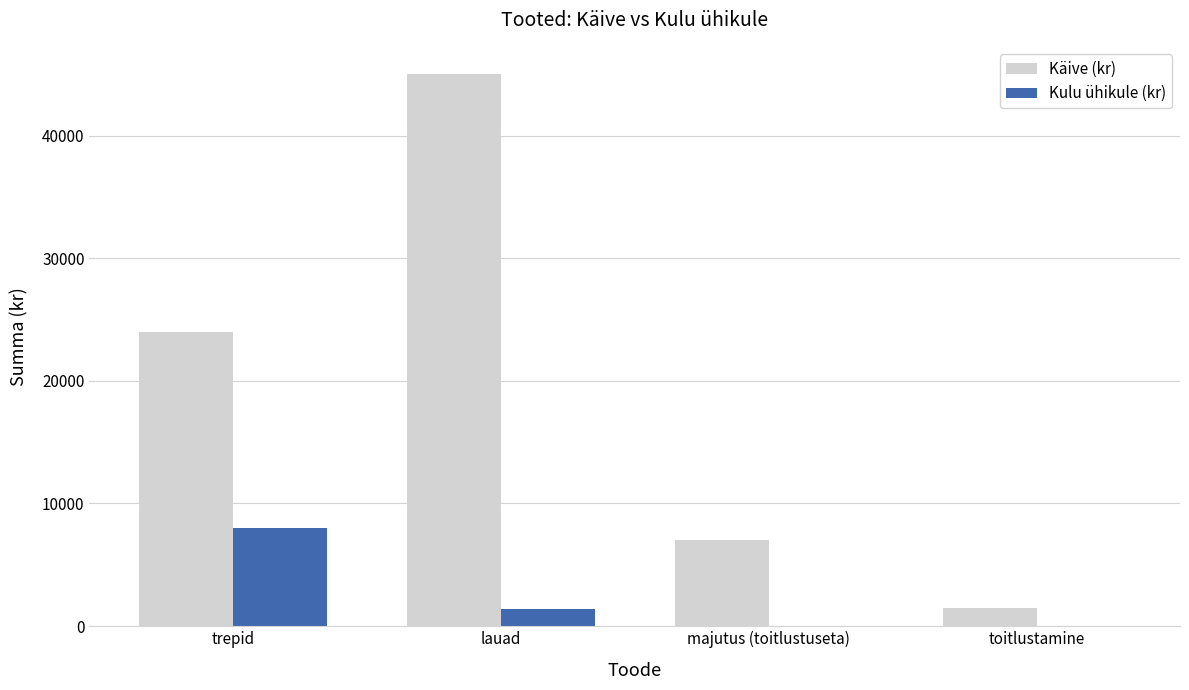

At which label is Kulu ühikule (kr) closest to 4000?

lauad